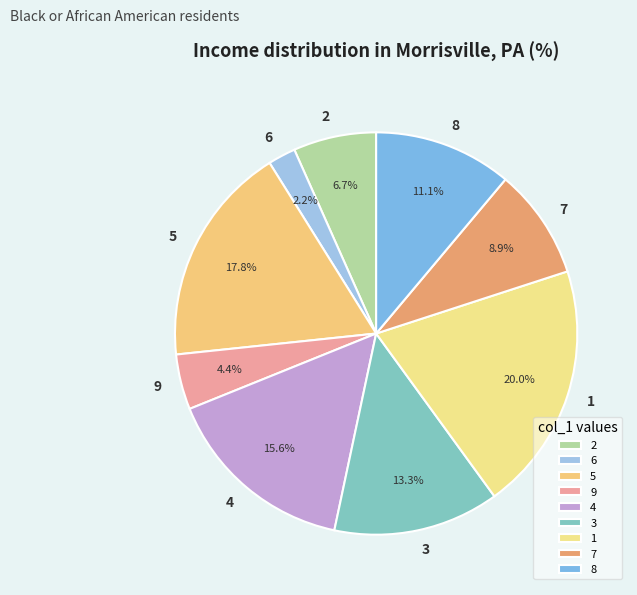

Is there any slice that represents more than half of the pie?

No